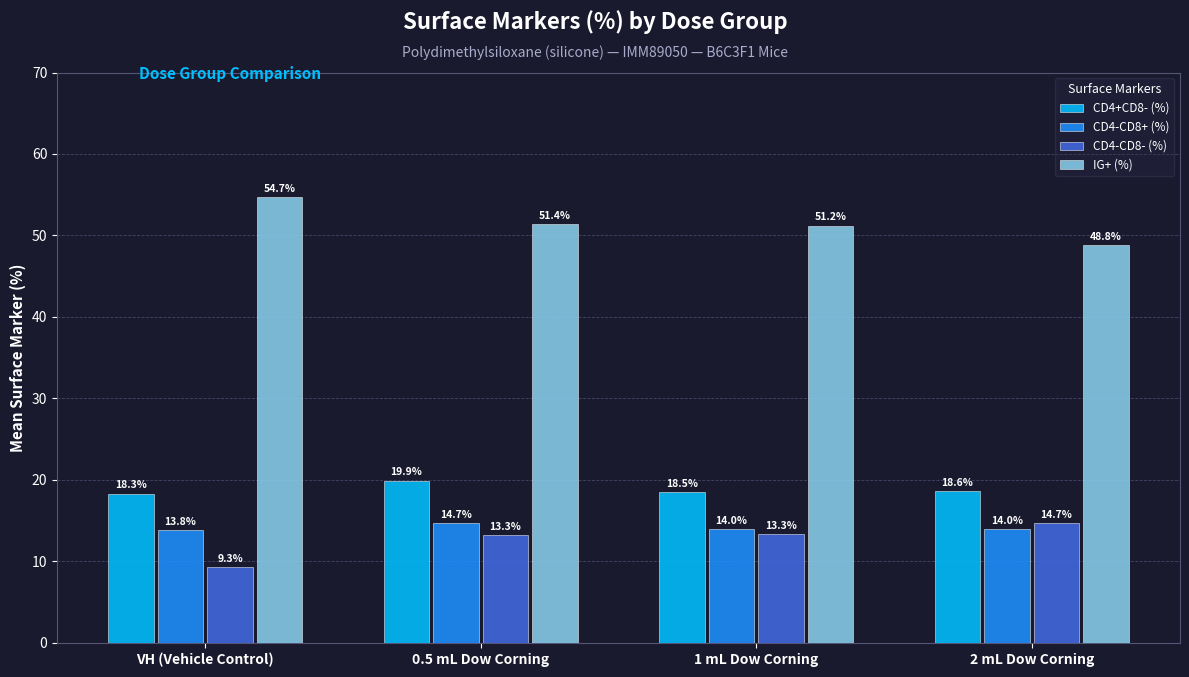

How many values in the CD4-CD8- (%) series exceed 13?

3